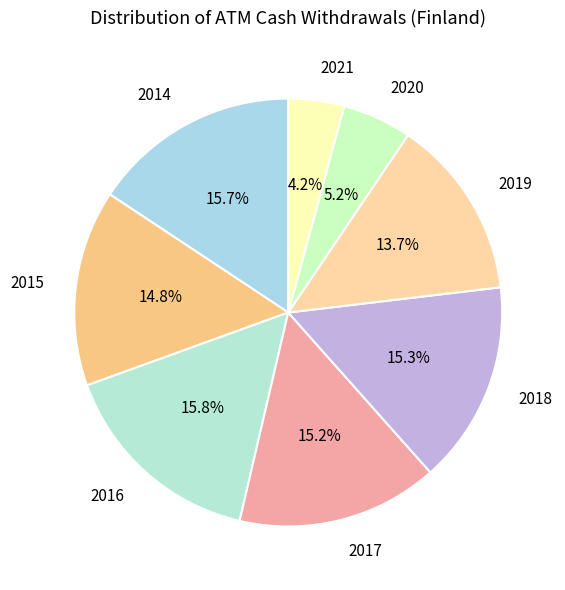

To the nearest percent, what percentage of the pie is 2015?

15%